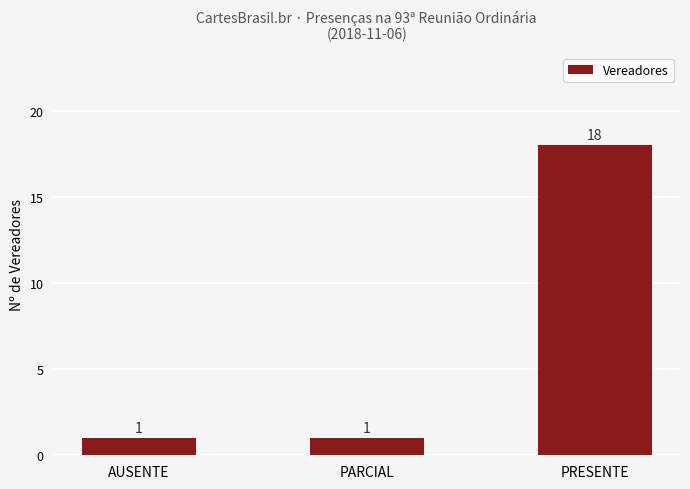

What is the value of the 2nd bar from the left?

1